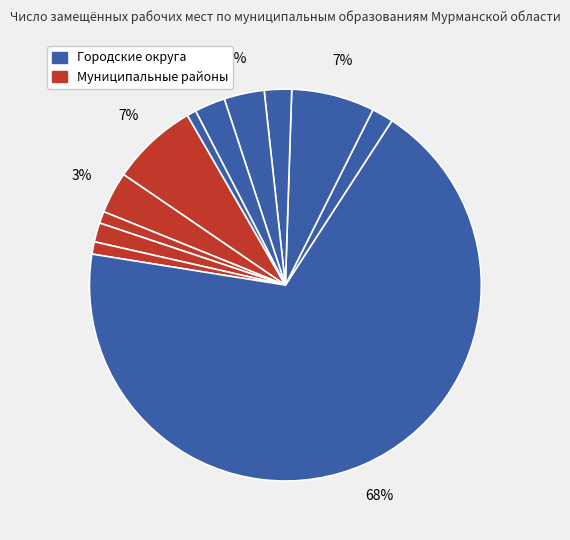

Count the number of slices in the pie.

12